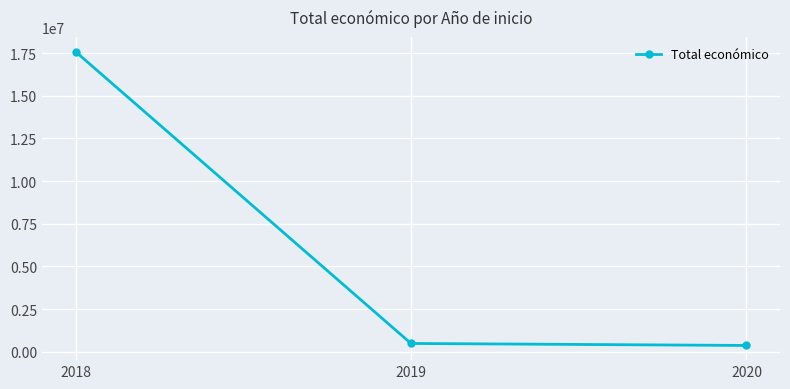

Which has a higher value, 2019 or 2018?

2018